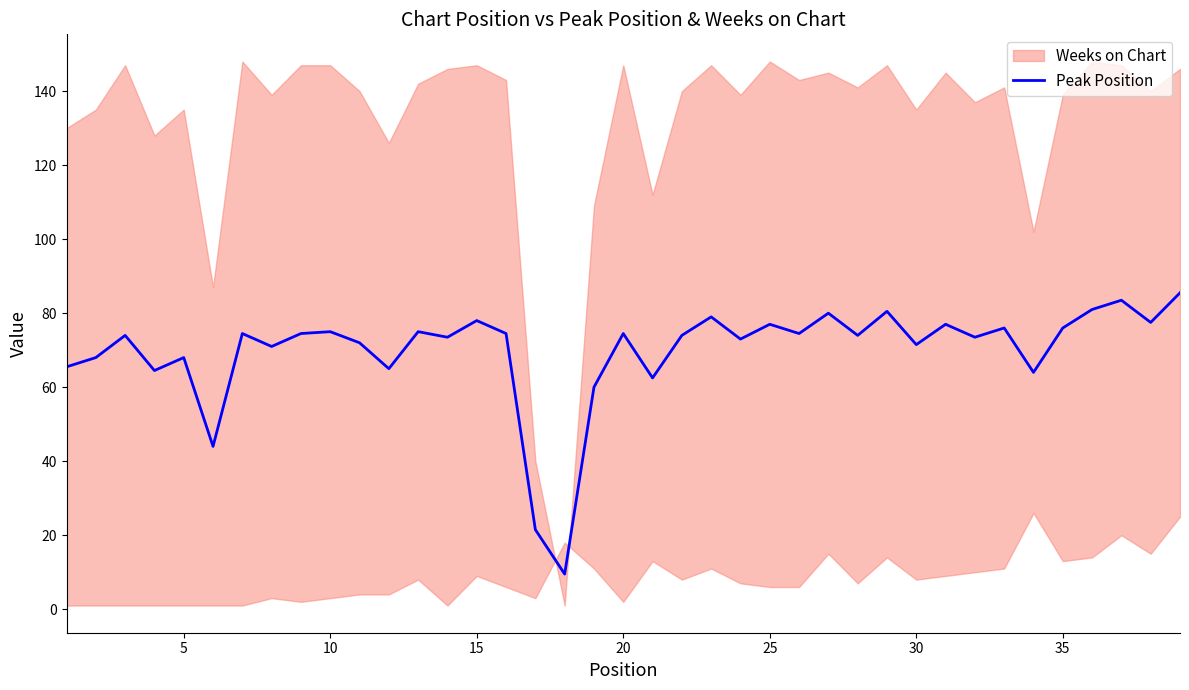

What is the maximum value for Peak Position?

85.5